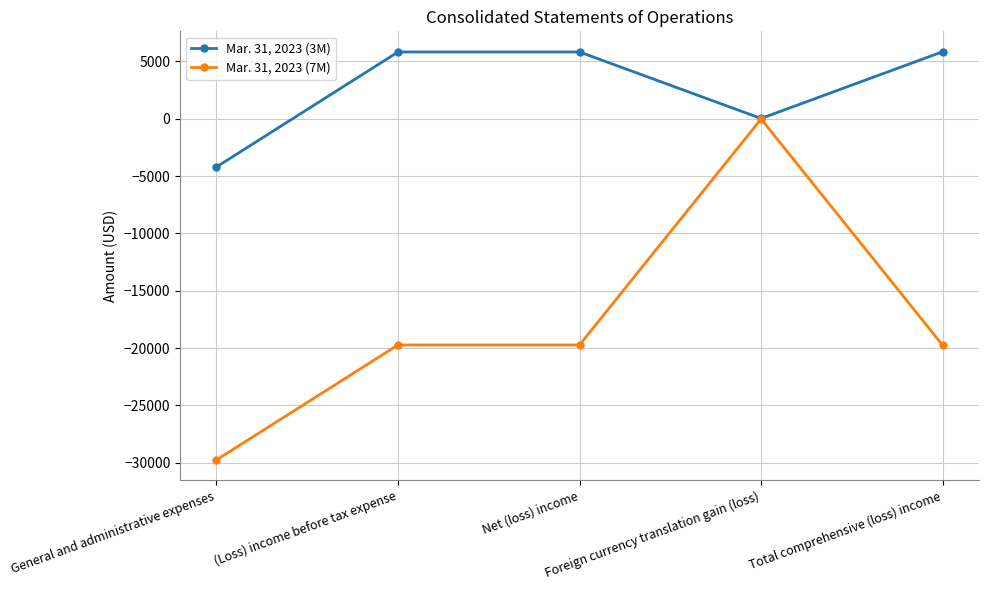

Which series has the largest total across all categories?

Mar. 31, 2023 (3M)